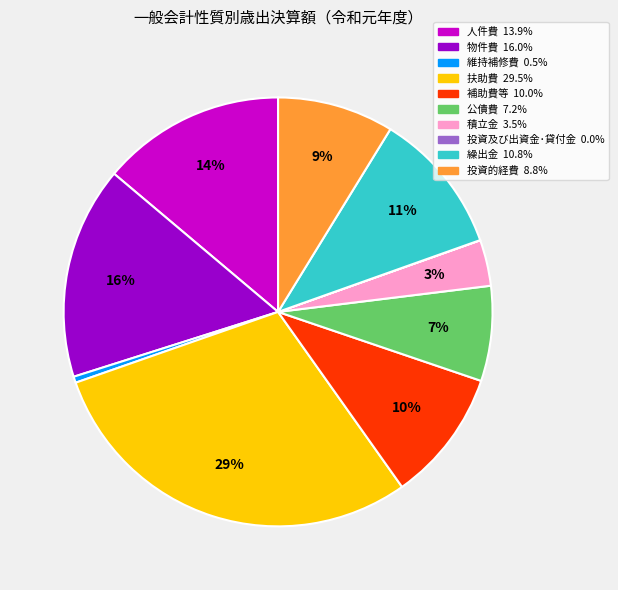

What is the ratio of the value at 繰出金 to the value at 扶助費?

0.4